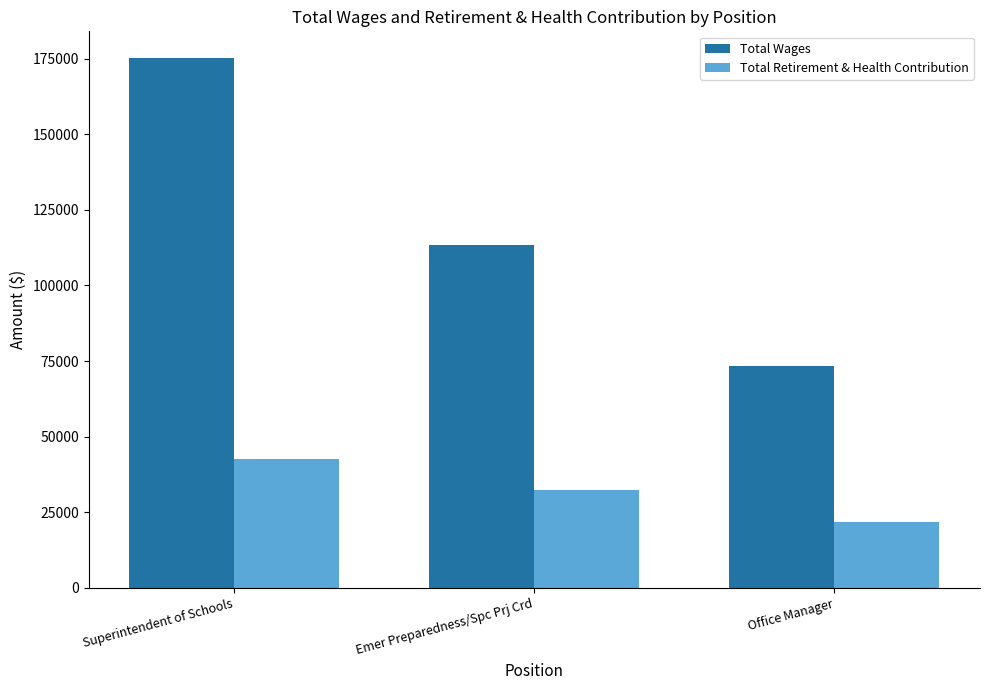

Is the value of Total Wages at Office Manager greater than the value of Total Retirement & Health Contribution at Emer Preparedness/Spc Prj Crd?

Yes